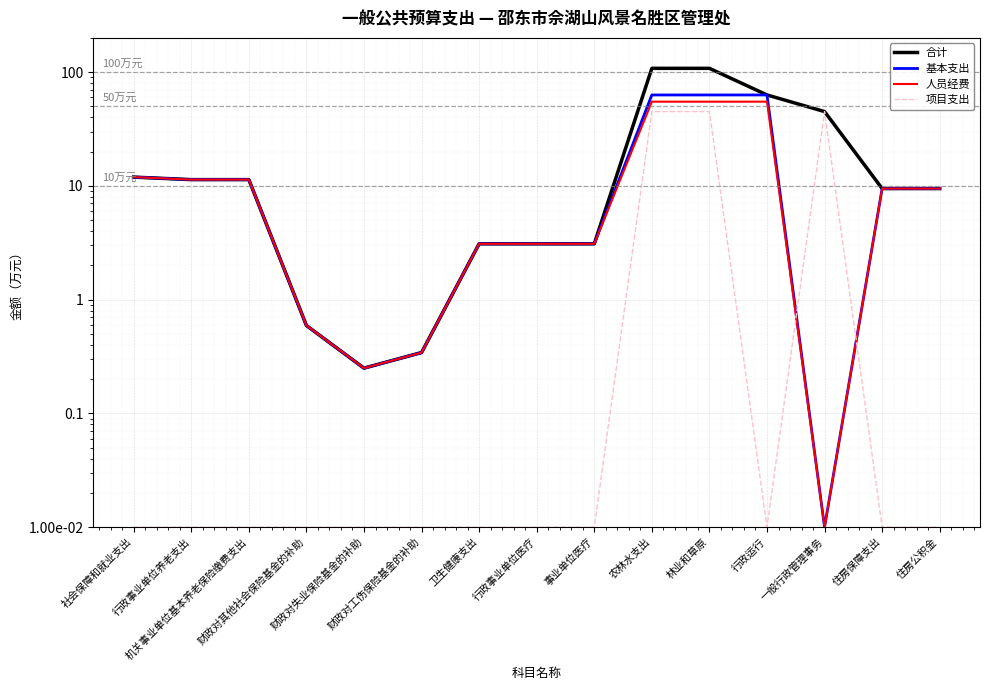

What is the difference between the 基本支出 values at 住房公积金 and 林业和草原?

53.5